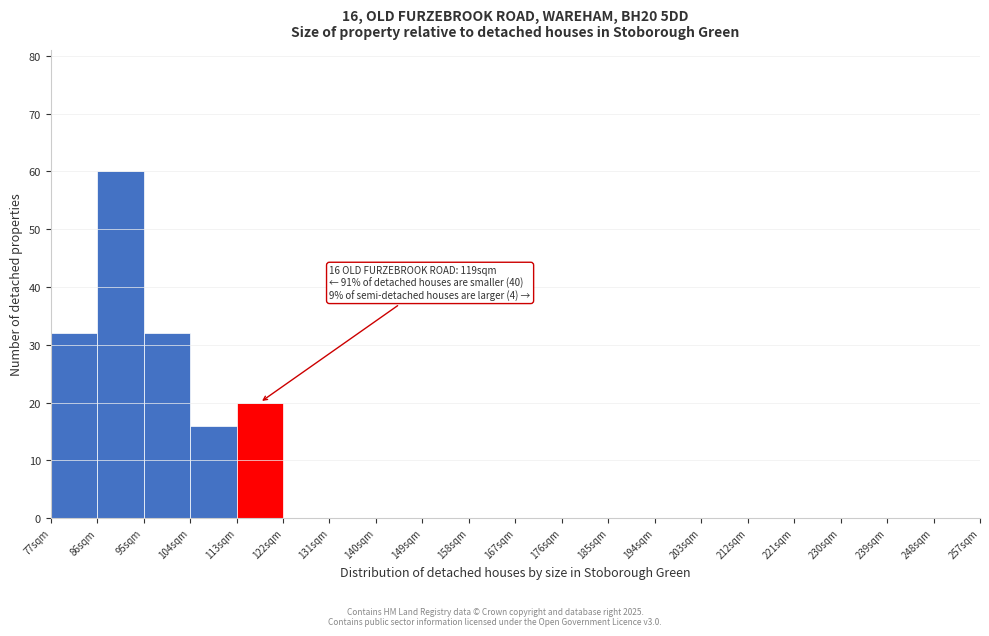

Which range on the x-axis has the tallest bar?

86 to 95